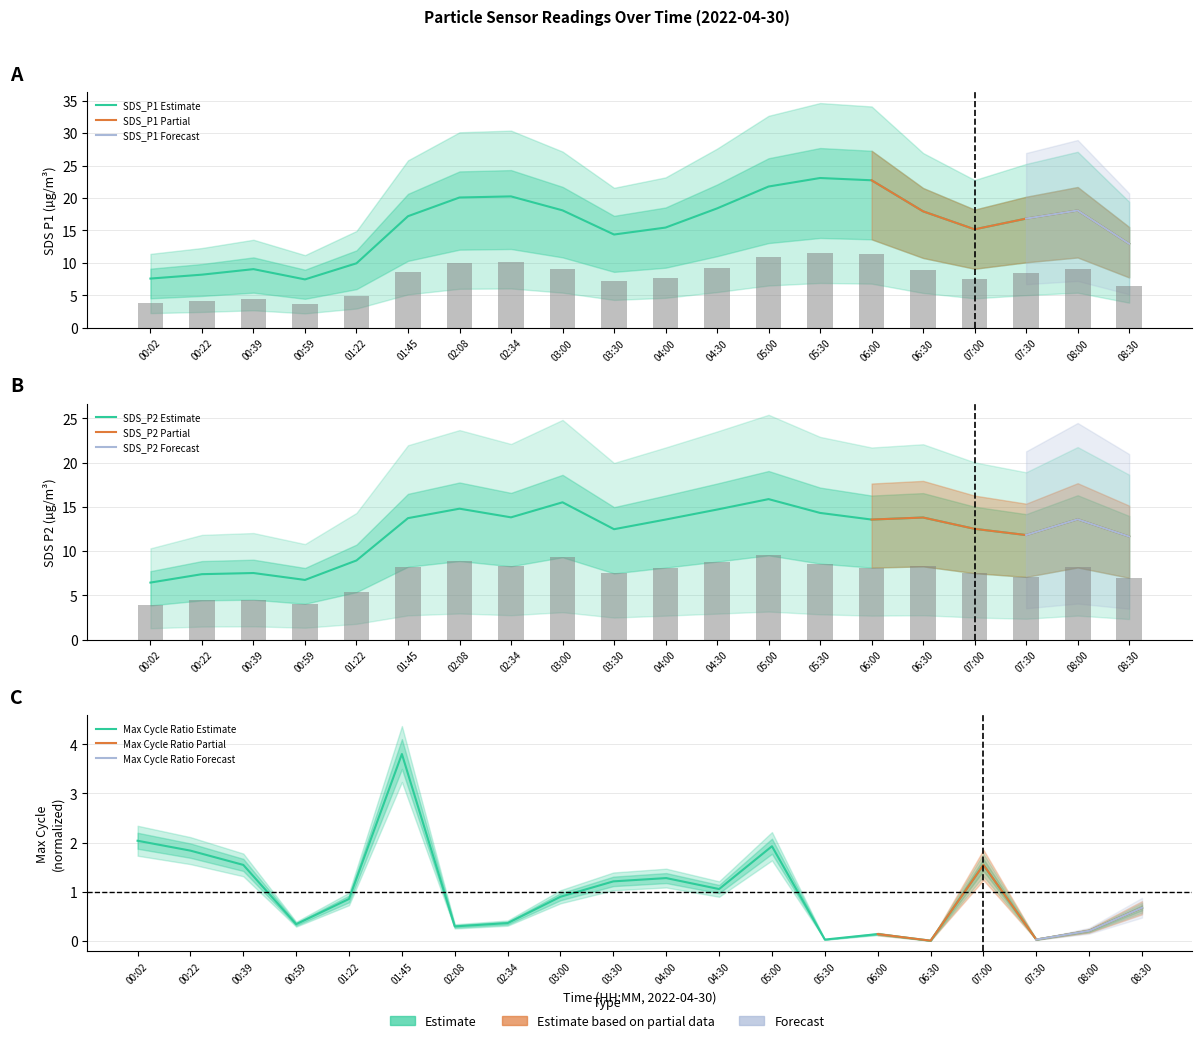

Rank the series by their maximum value, from highest to lowest.

SDS_P1, SDS_P2, Max_cycle_scaled